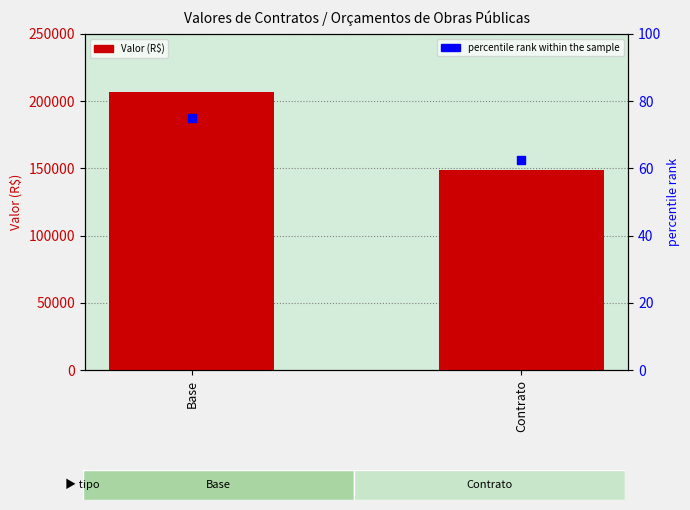

Which series reaches the maximum Y coordinate?

Valor (R$)